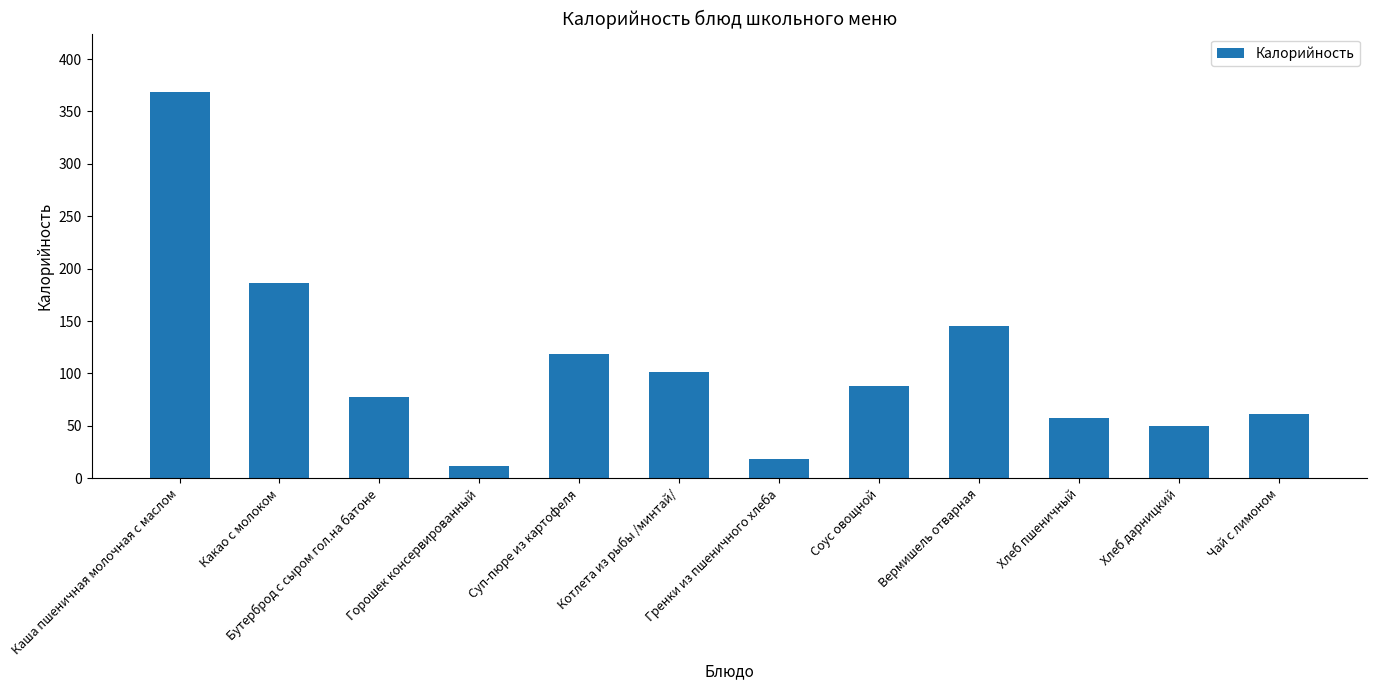

Does the chart contain stacked bars?

No